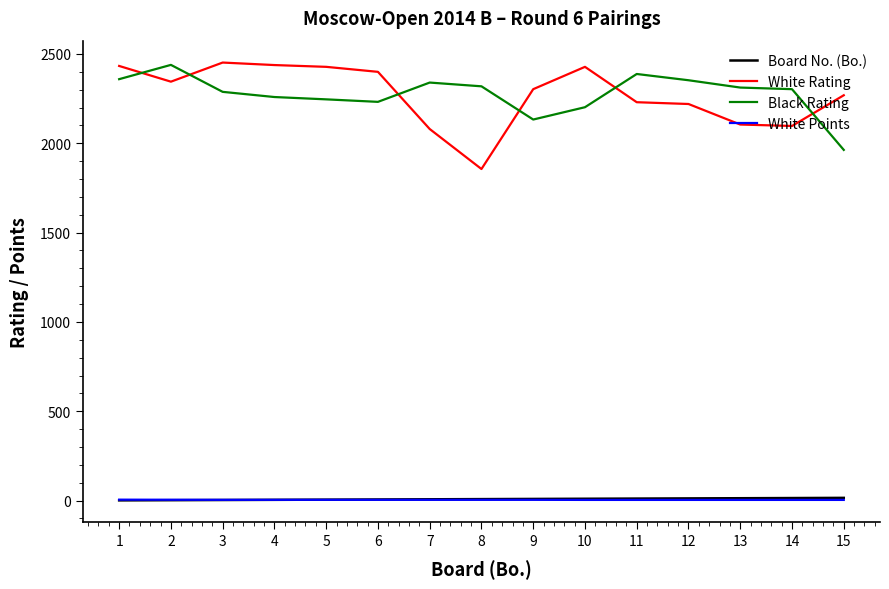

What is the total value across all series at 15?

4250.5